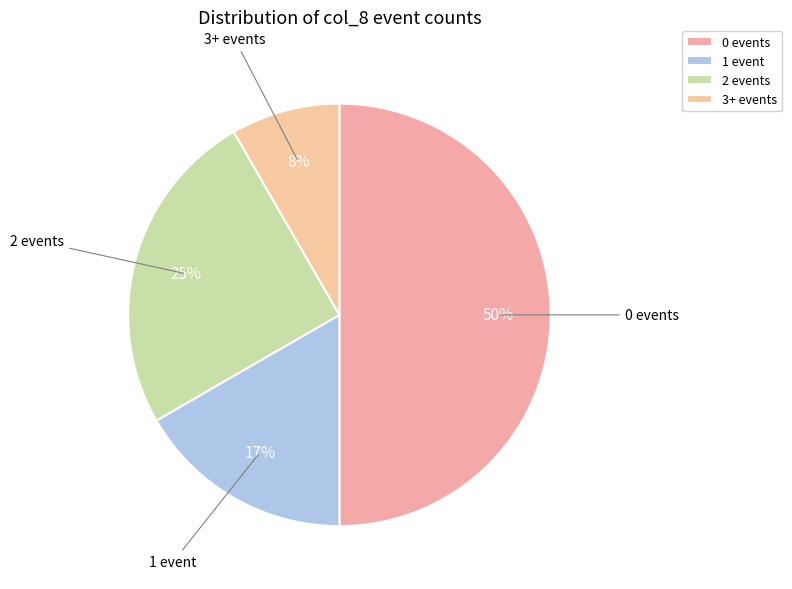

Is it true that 2 events is 25% of the pie?

True